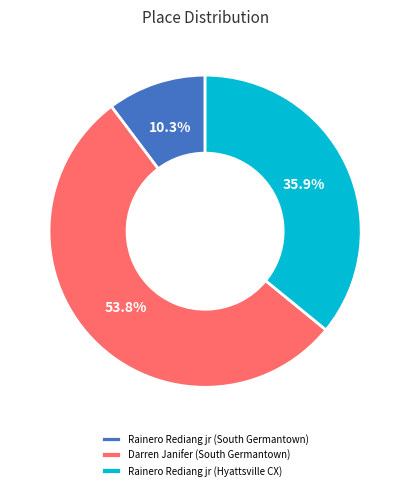

Rank the categories by value from highest to lowest.

Darren Janifer (South Germantown), Rainero Rediang jr (Hyattsville CX), Rainero Rediang jr (South Germantown)